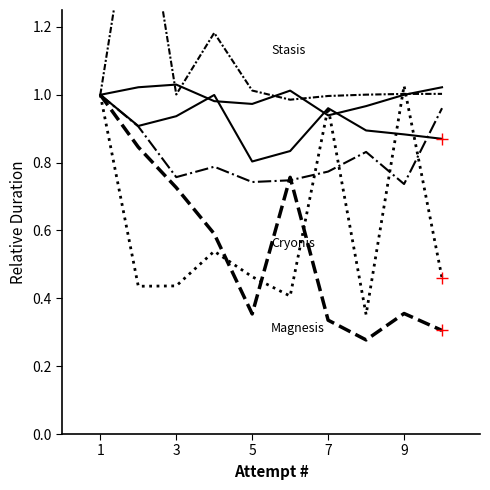

Where is Stasis nearest to the value 0?

5